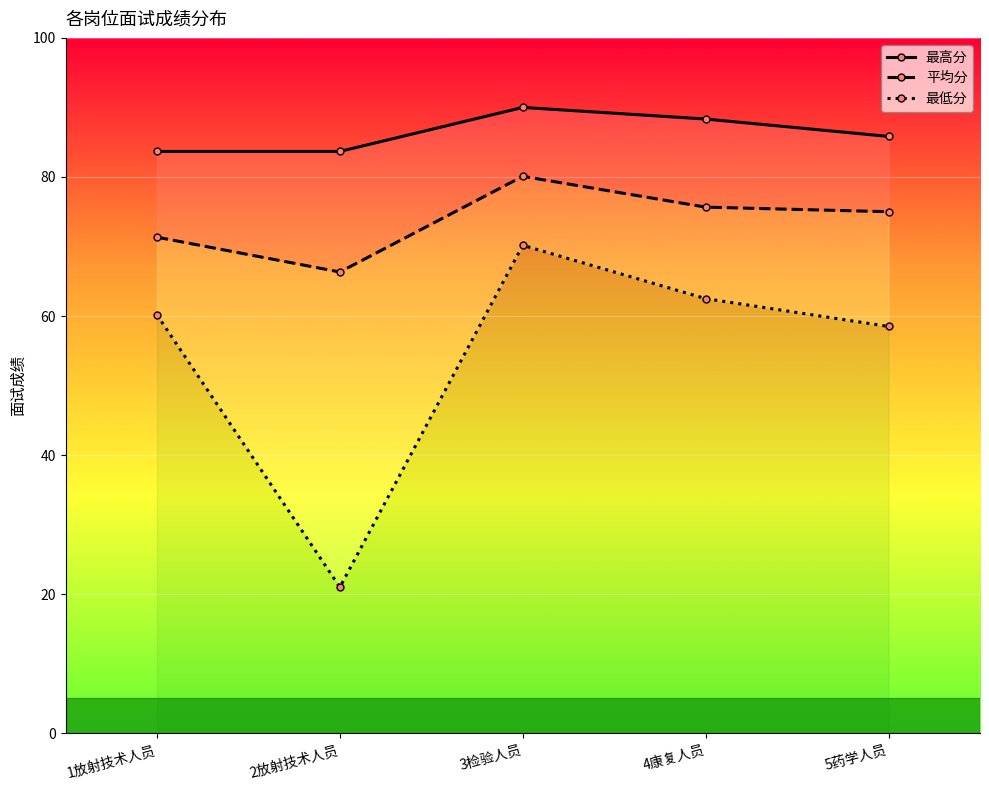

At which label does 最低分 reach its minimum?

2放射技术人员